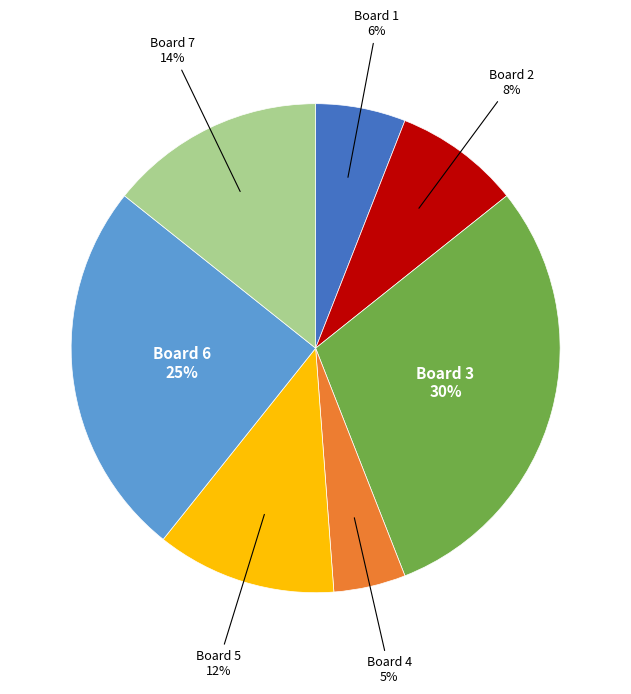

What is the ratio of the value at Board 1 to the value at Board 7?

0.4